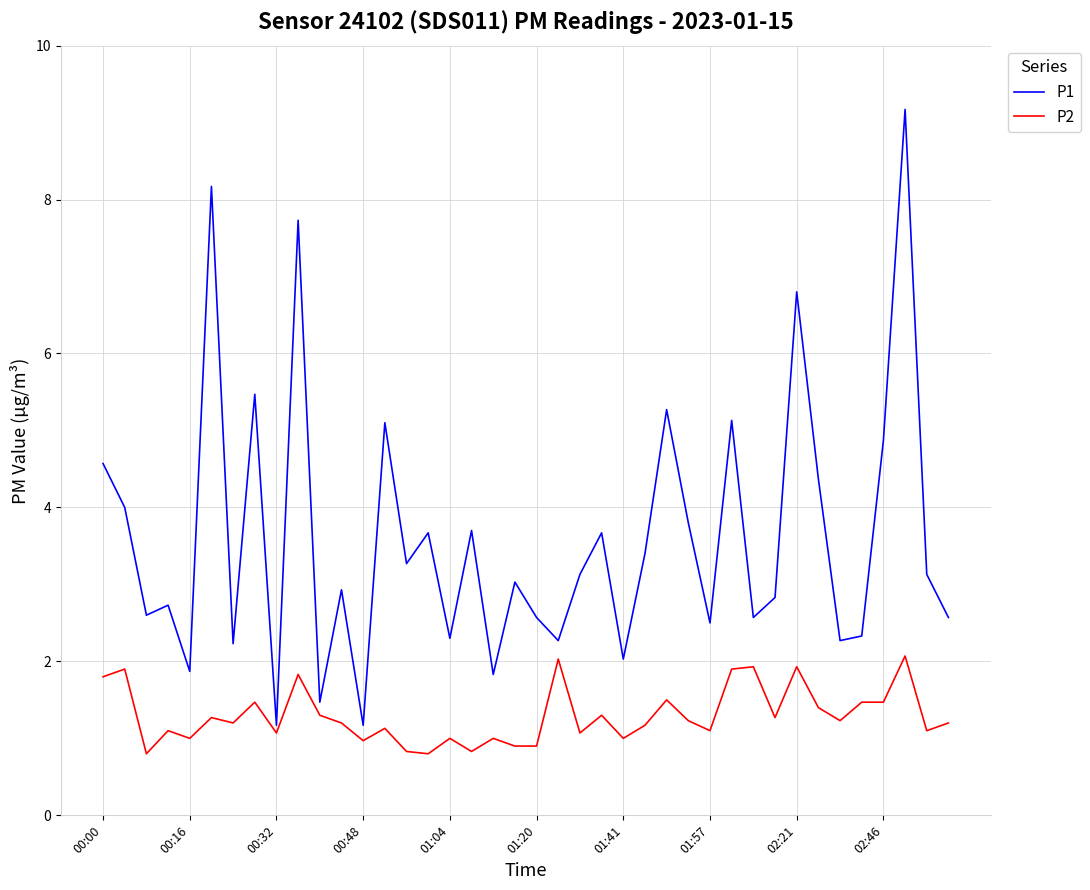

Does the chart have visible grid lines?

Yes